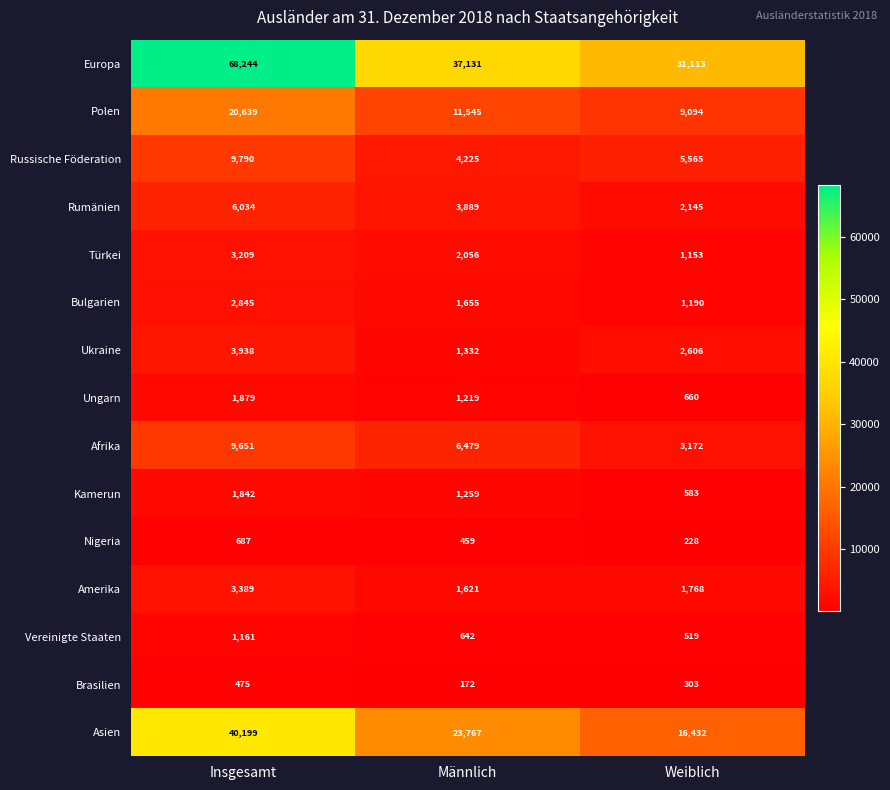

Which series has the largest range (max minus min)?

Europa